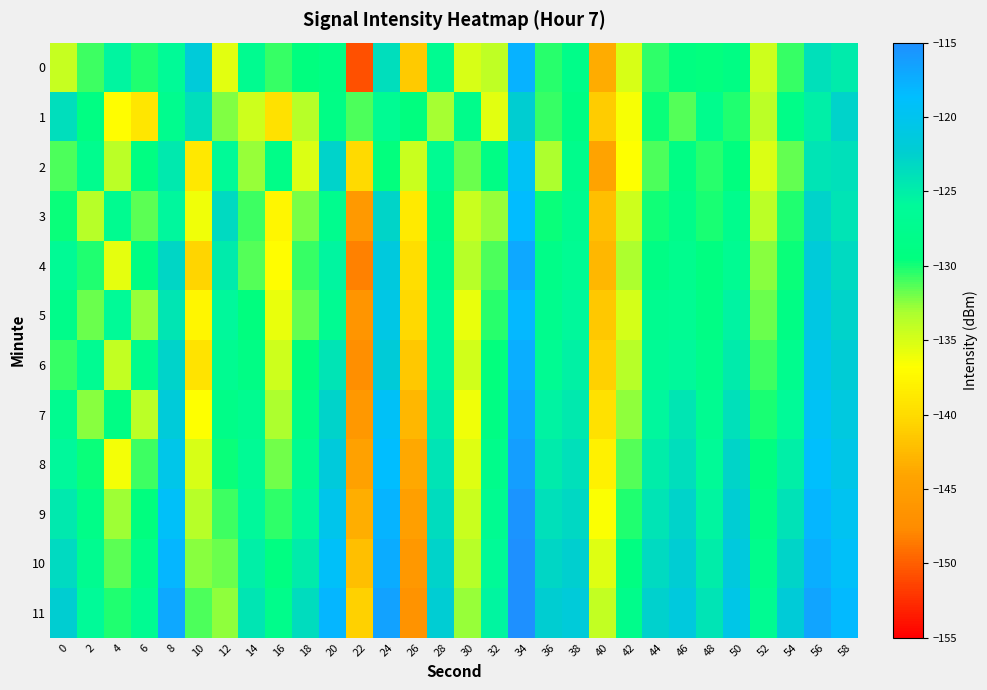

What is the difference between the highest and lowest values at 20?

10.7